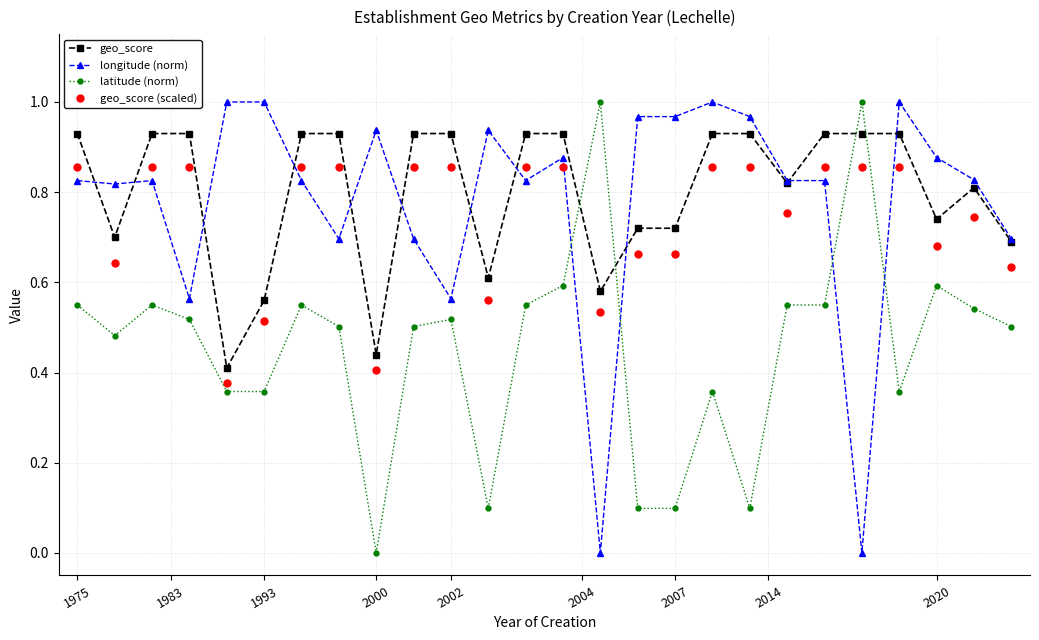

True or false: geo_score and geo_score (scaled) intersect in this chart.

False